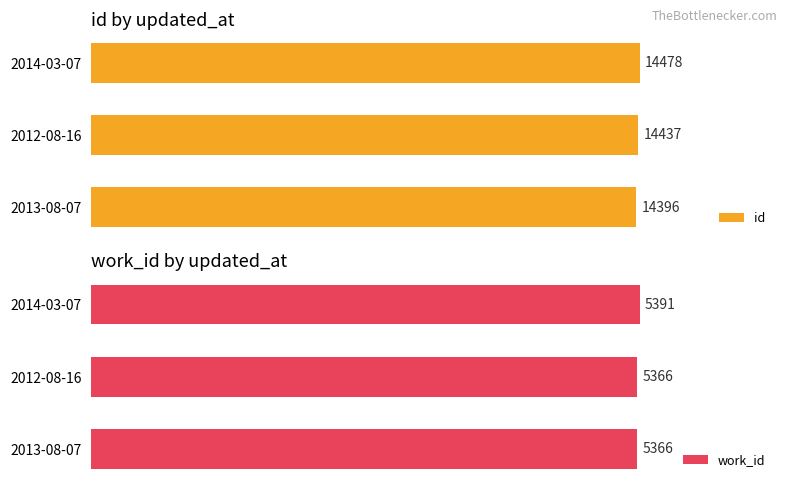

At which label does id reach its peak?

2014-03-07